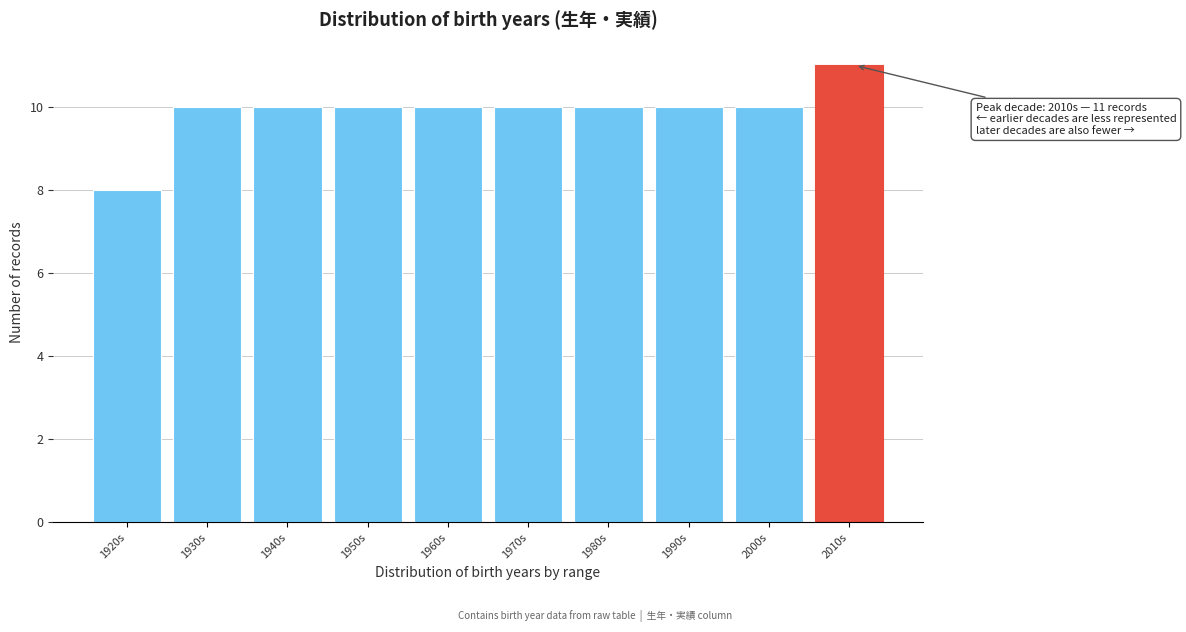

Reading left to right, list all the values displayed in this chart.

8	10	10	10	10	10	10	10	10	11